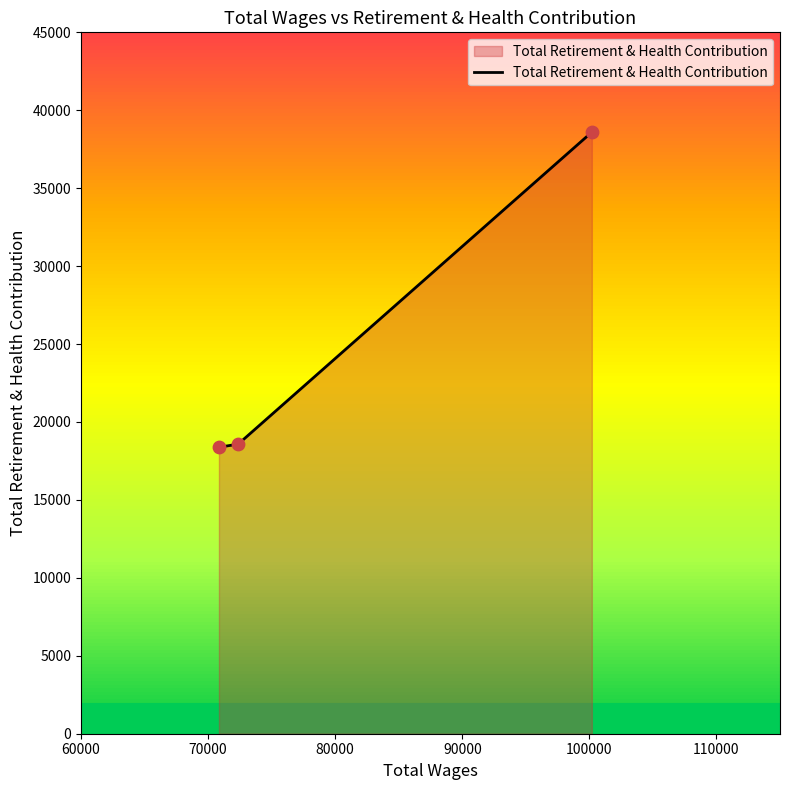

What is the highest value of the Total Retirement & Health Contribution series?

38597